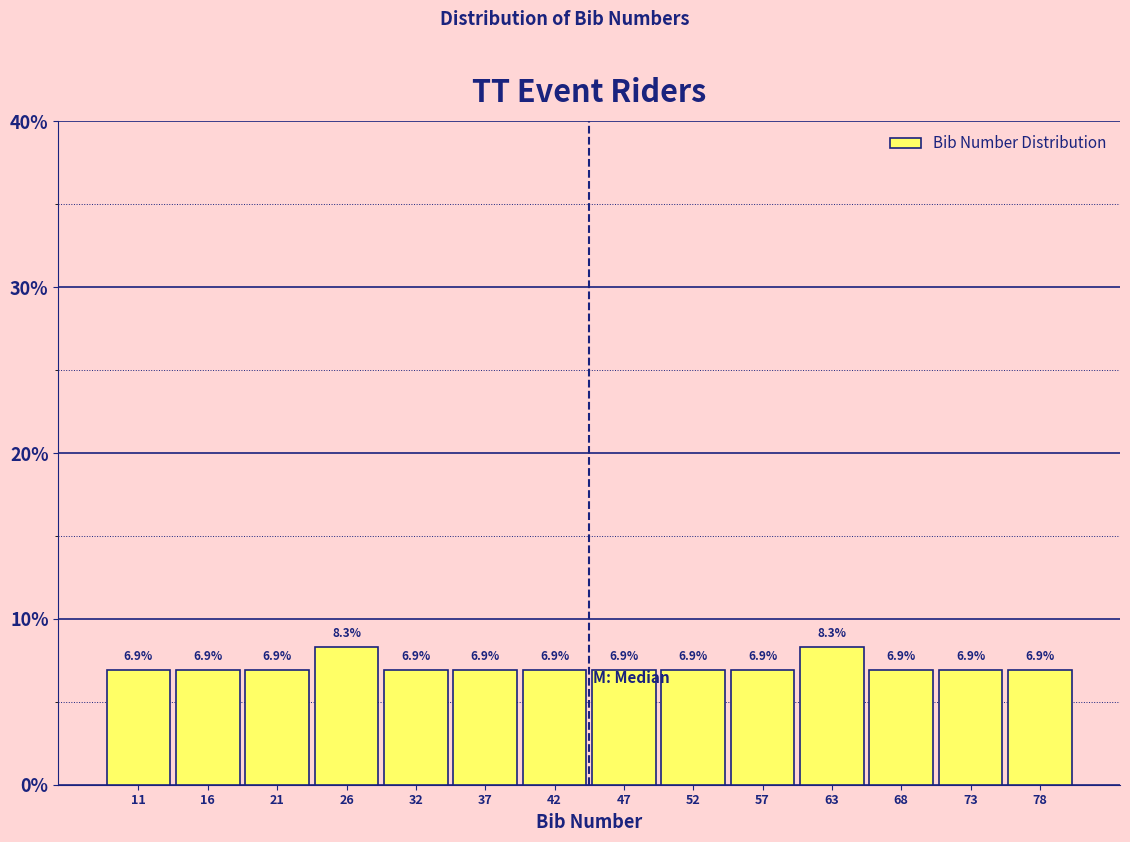

Reading left to right, transcribe this chart: for each bar, give the range it covers on the x-axis and its height. The bar edges are not printed on the chart, so give them approximately, as read against the axis.

9 to 14: 6.9
14 to 19: 6.9
19 to 24: 6.9
24 to 29: 8.3
29 to 34: 6.9
34 to 39: 6.9
39 to 45: 6.9
45 to 50: 6.9
50 to 55: 6.9
55 to 60: 6.9
60 to 65: 8.3
65 to 70: 6.9
70 to 75: 6.9
75 to 81: 6.9